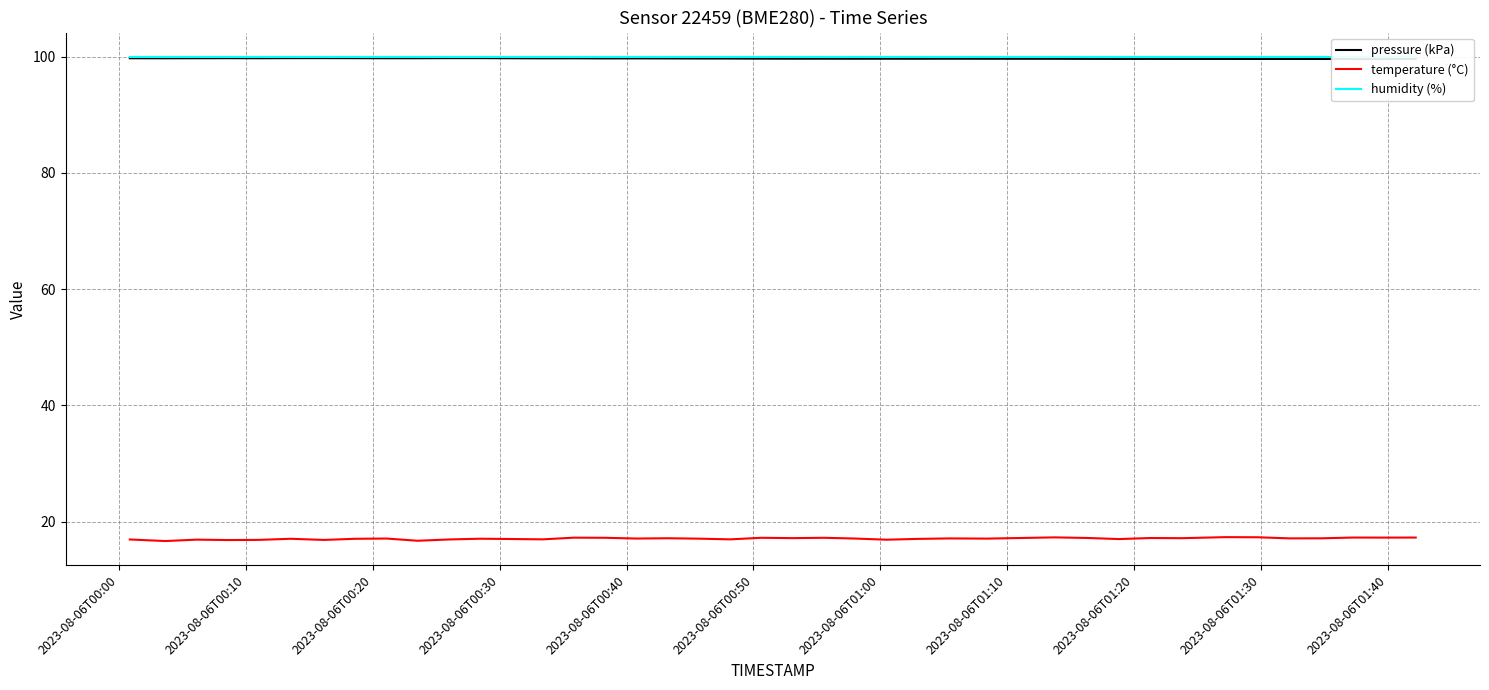

How many data points in temperature (°C) are above 17?

28